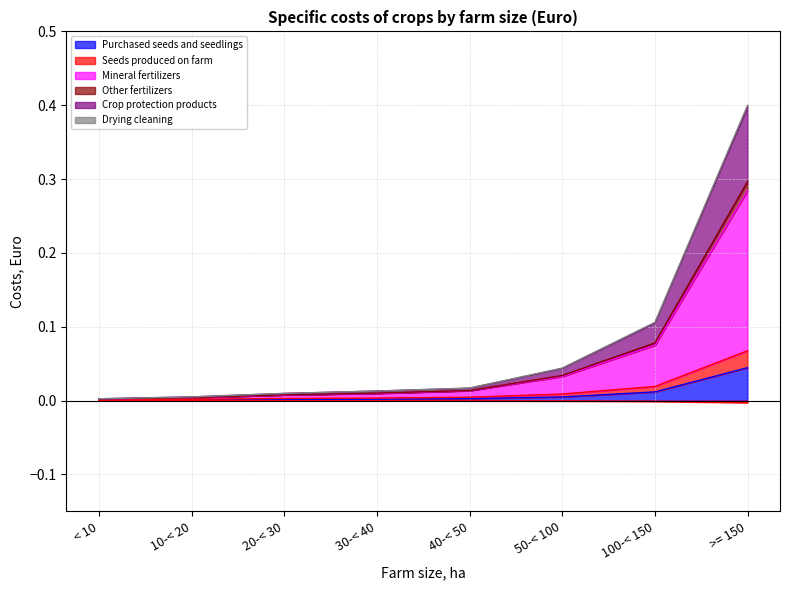

At which category is the sum across all series the highest?

>= 150